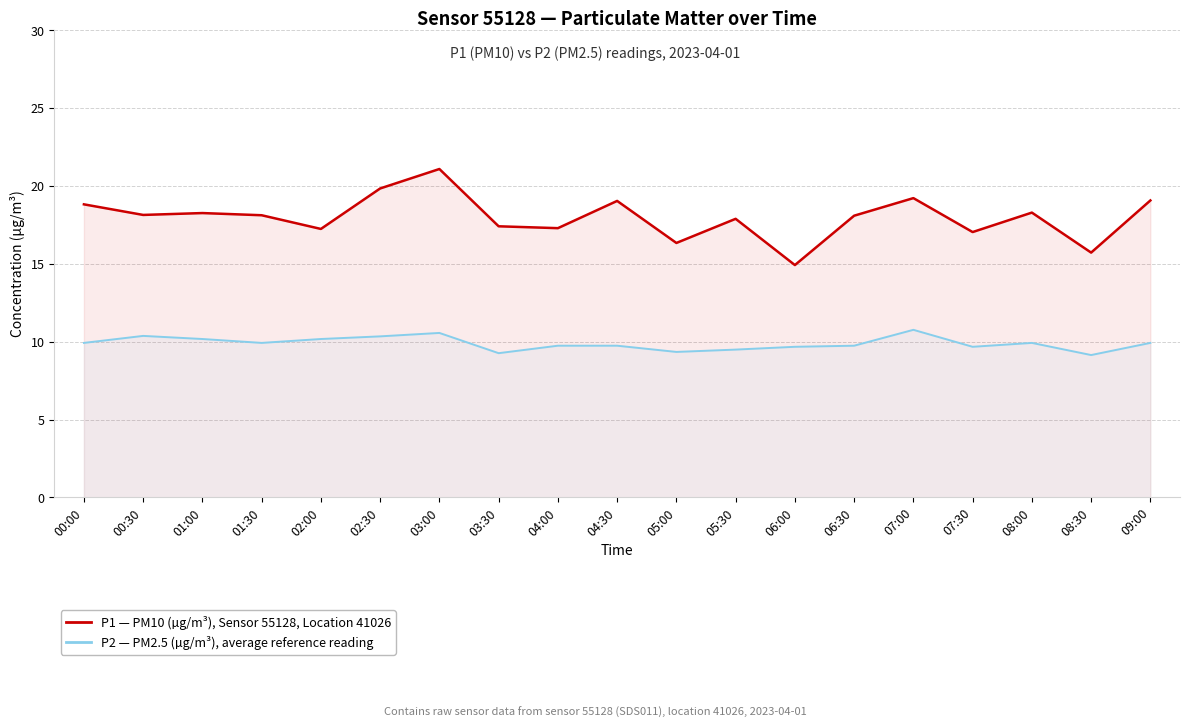

Reading left to right, extract all data points from this chart.

P1 — PM10 (µg/m³), Sensor 55128, Location 41026: 18.8	18.1	18.3	18.1	17.2	19.9	21.1	17.4	17.3	19.1	16.4	17.9	14.9	18.1	19.2	17.1	18.3	15.7	19.1
P2 — PM2.5 (µg/m³), HPI-style reference line: 9.9	10.4	10.2	9.9	10.2	10.3	10.6	9.3	9.8	9.8	9.3	9.5	9.7	9.8	10.8	9.7	9.9	9.2	9.9